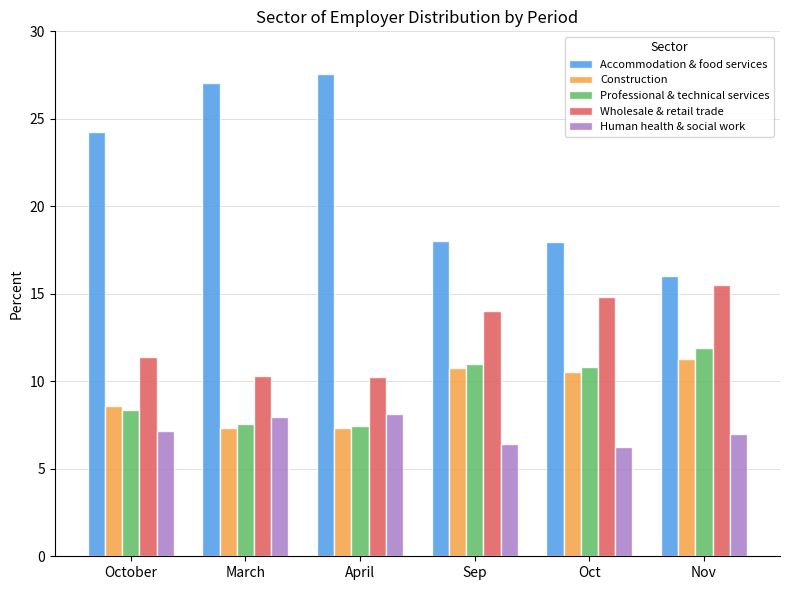

Read the Construction value at April.

7.3